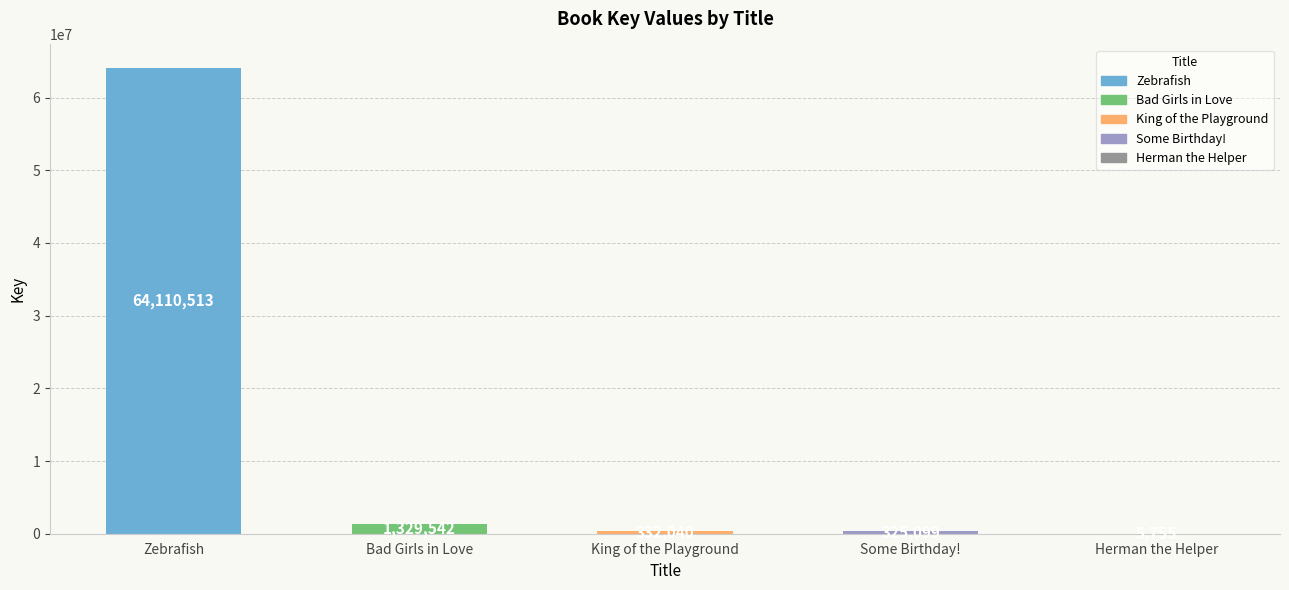

Are the bars horizontal?

No